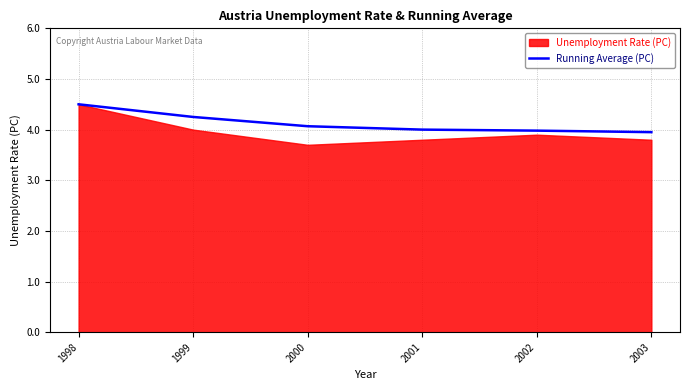

What is the minimum value for Running Average (PC)?

4.0